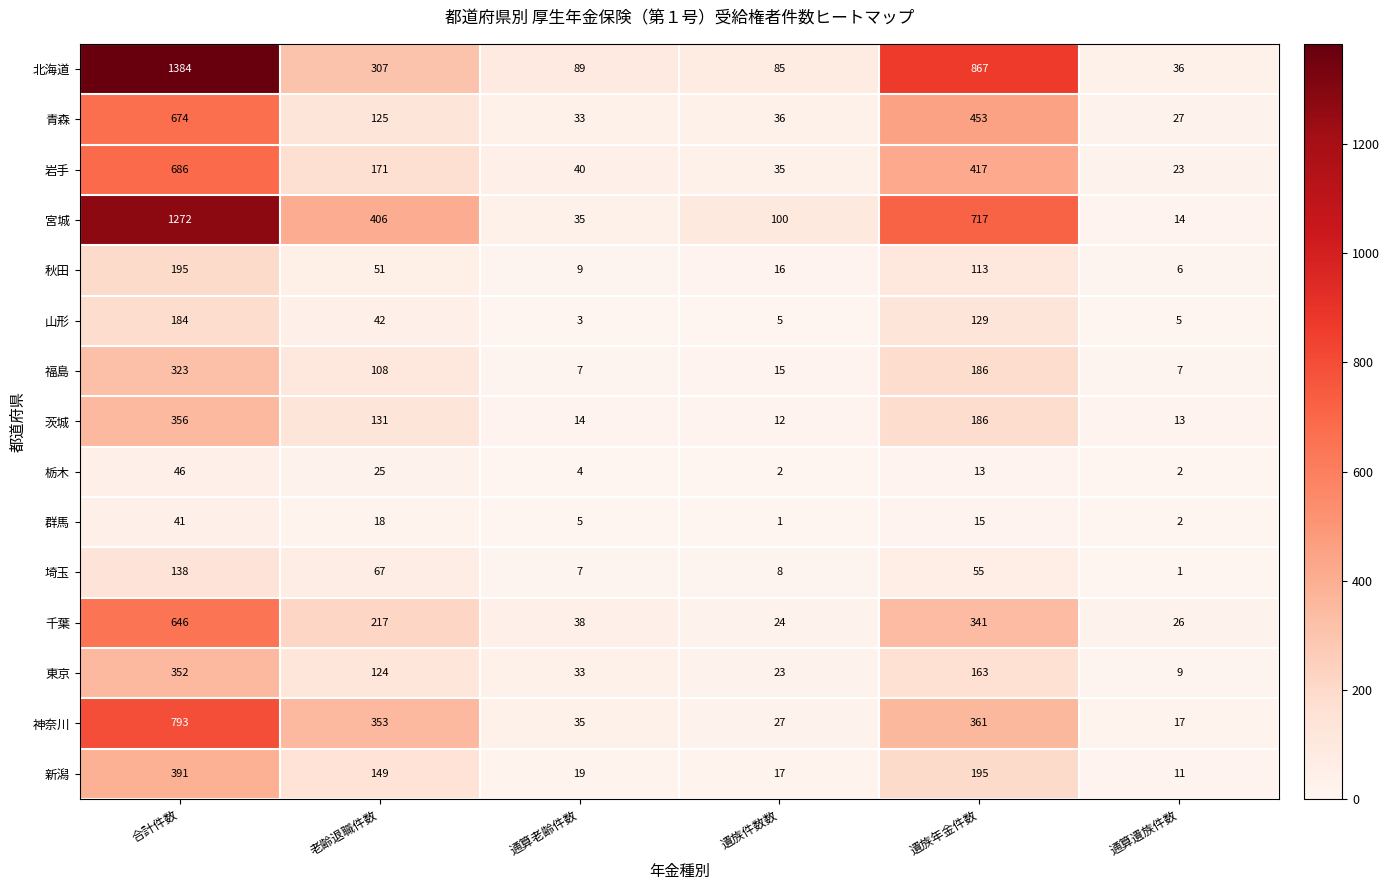

What is the highest value of the 埼玉 series?

138